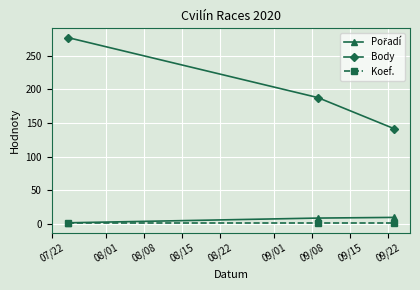

What is the greatest value displayed?

277